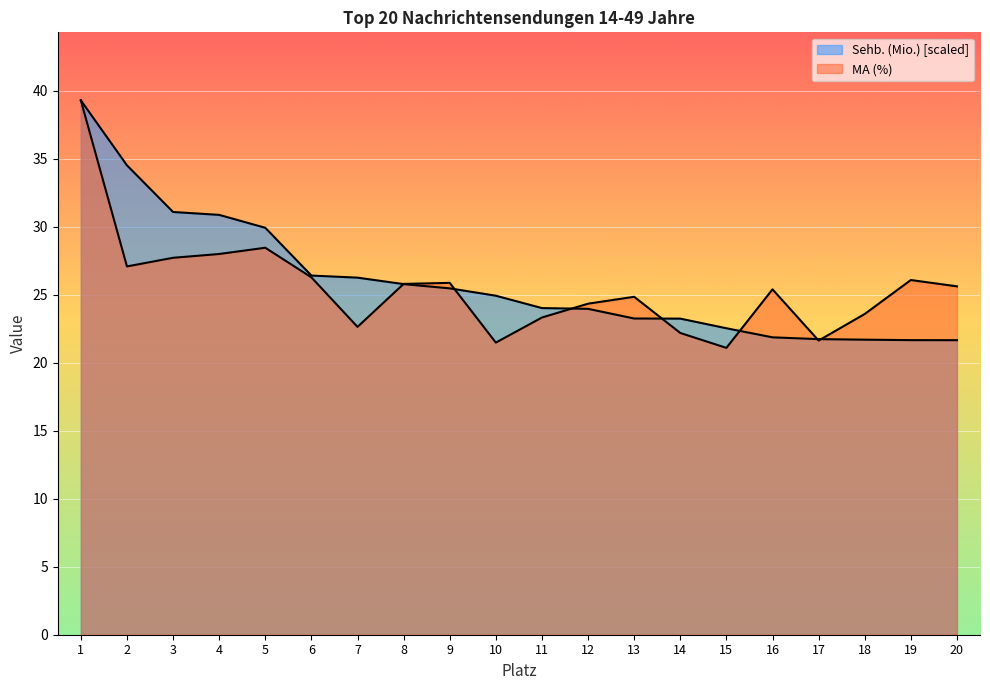

How many lines are shown in the chart?

2